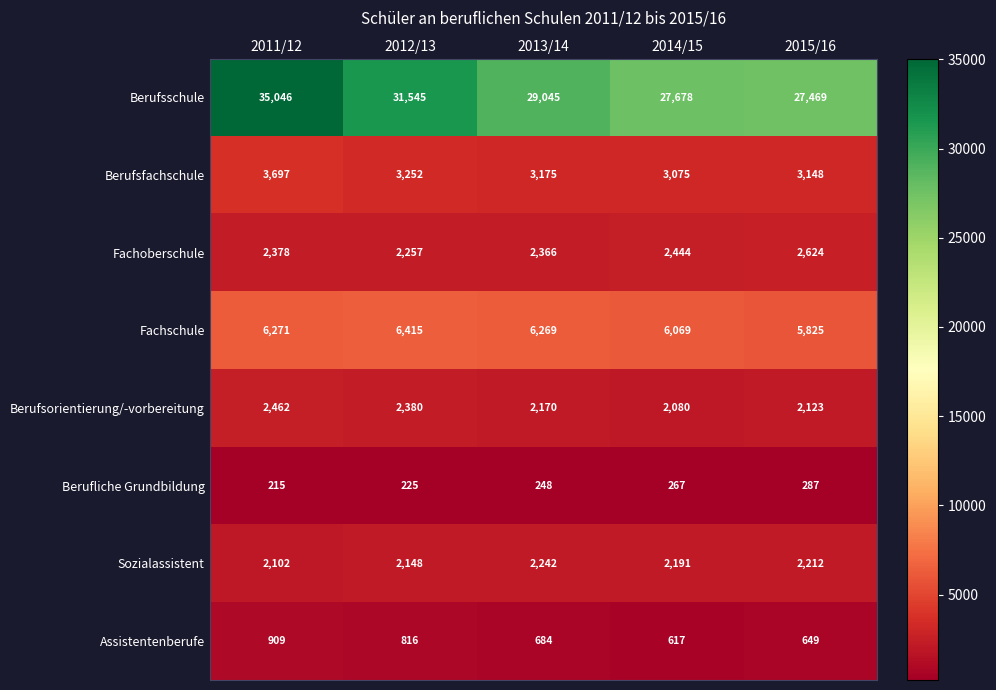

What is the difference between the Fachschule values at 2012/13 and 2014/15?

346